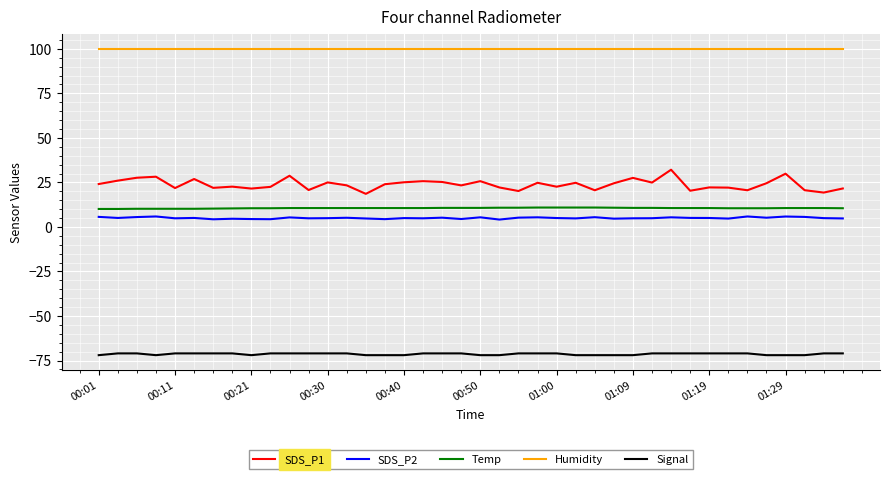

What is the highest value of the Temp series?

10.9